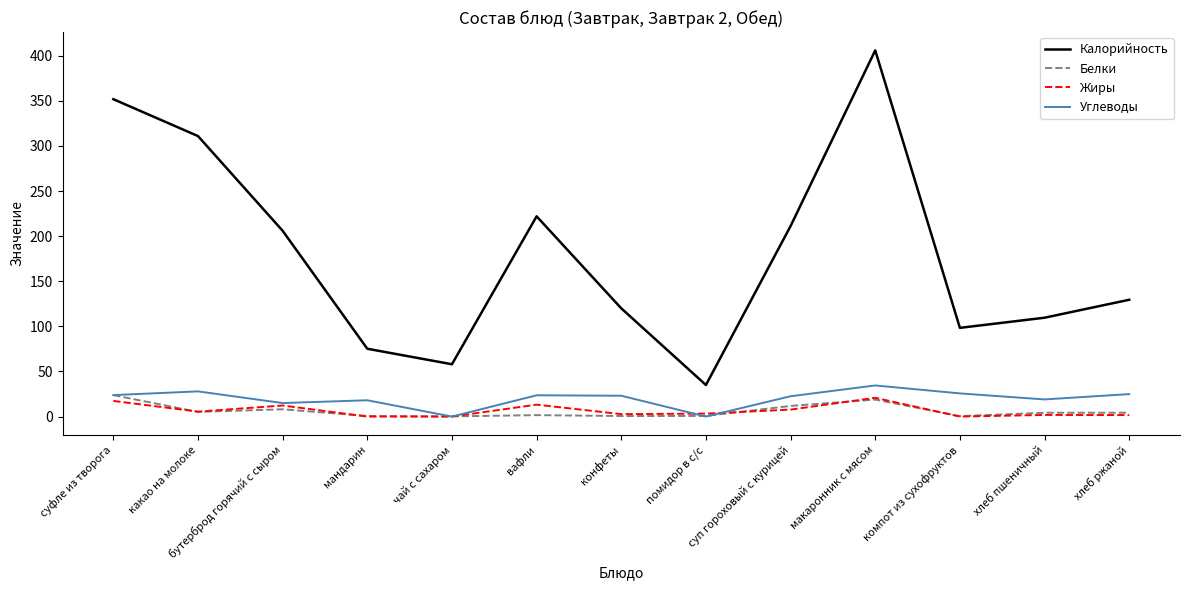

How many lines are shown in the chart?

4